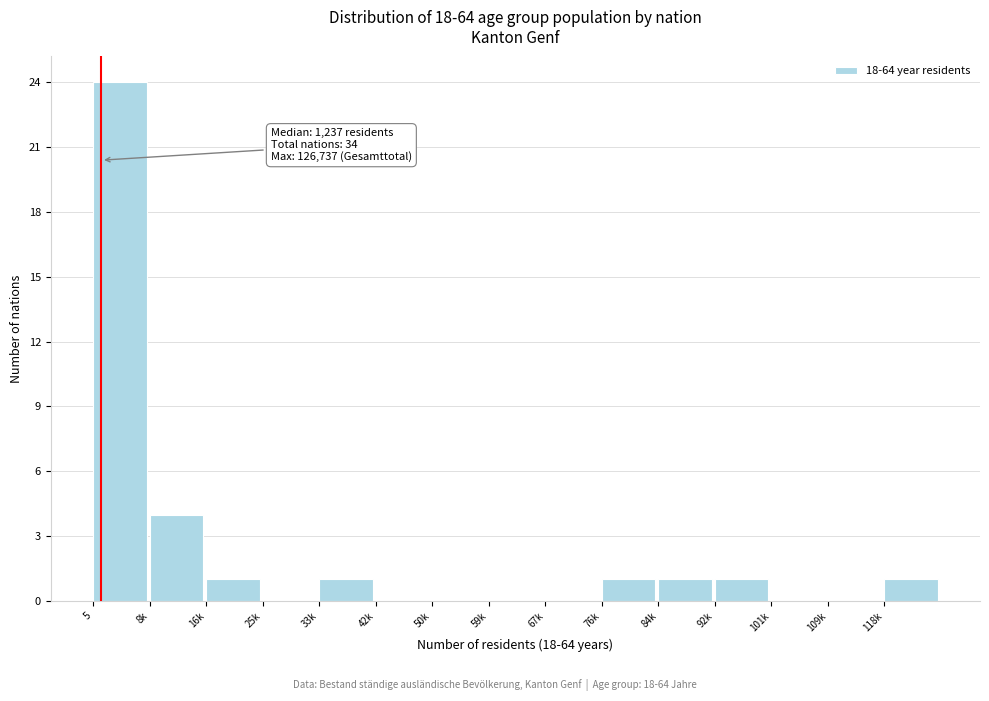

Reading left to right, what are all the values shown in this chart?

5=24	8k=4	16k=1	25k=0	33k=1	42k=0	50k=0	59k=0	67k=0	76k=1	84k=1	92k=1	101k=0	109k=0	118k=1